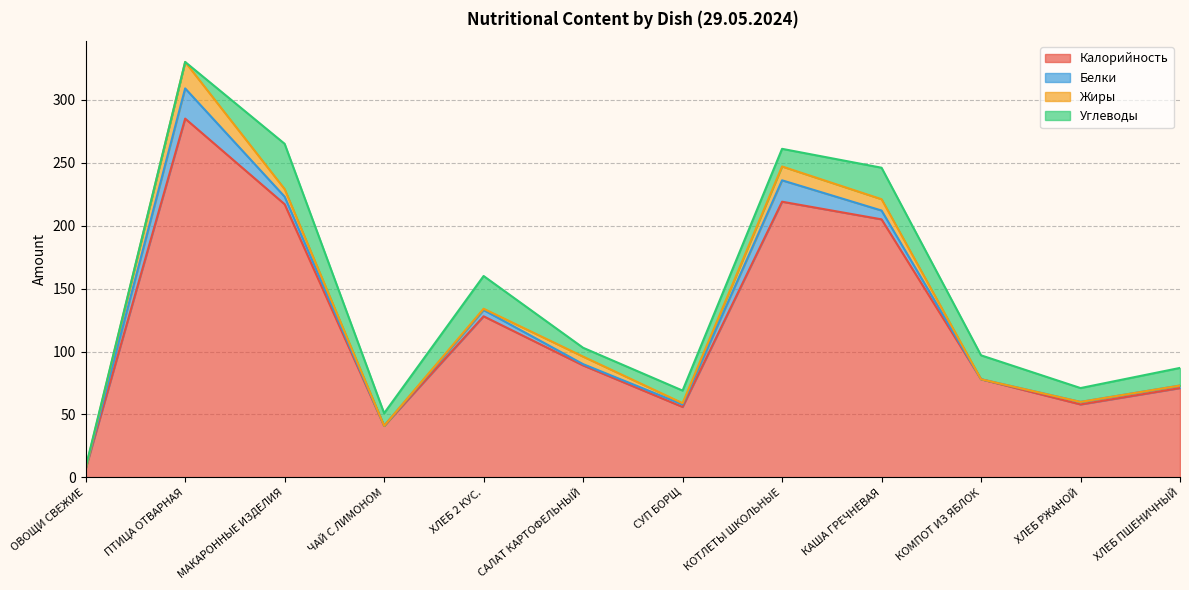

How many data points in Белки are less than 2?

4